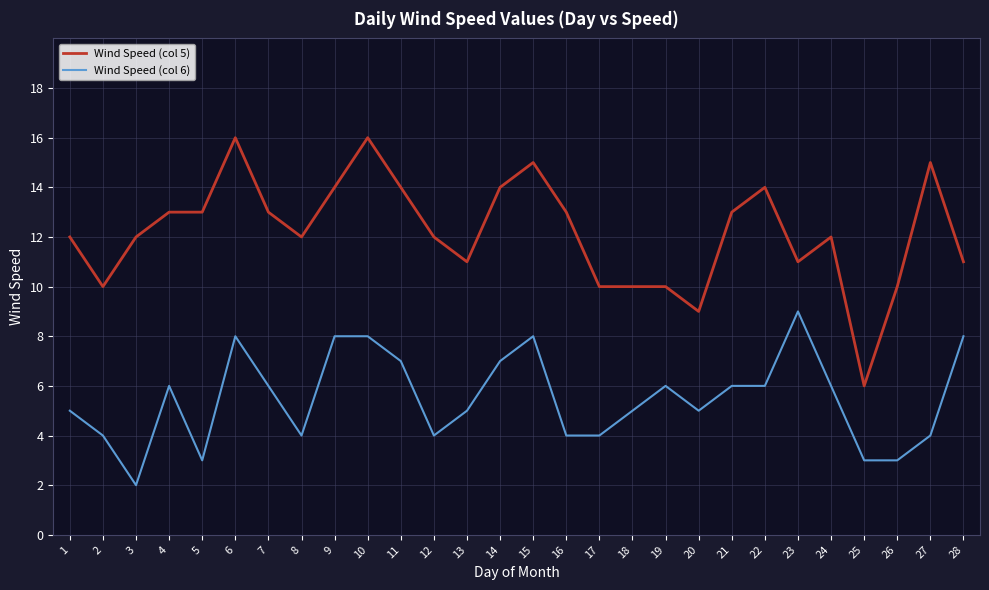

What is the difference between the highest and lowest values at 25?

3